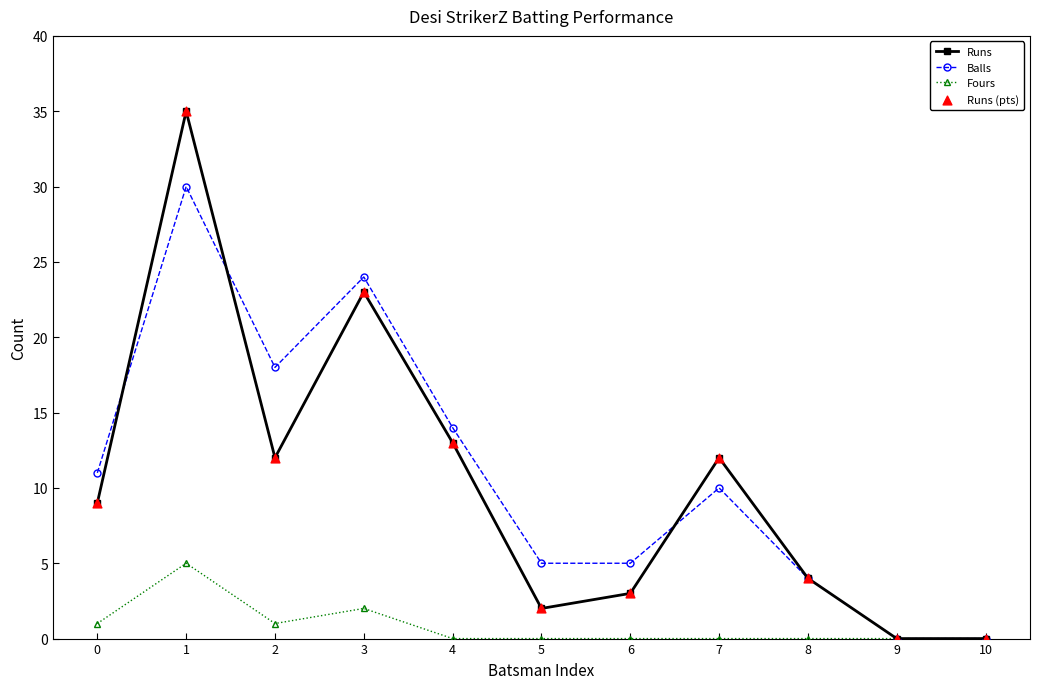

At which category is the sum across all series the highest?

1